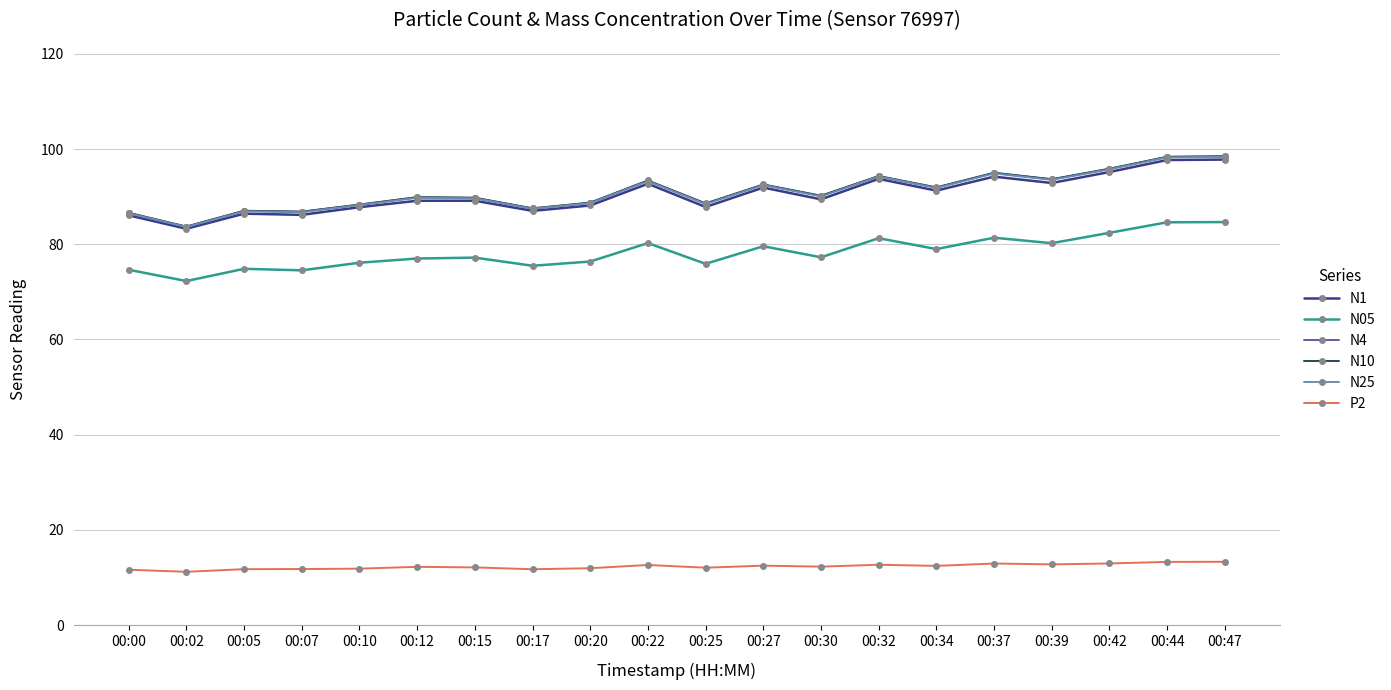

Is this an area chart (filled region under the line)?

No